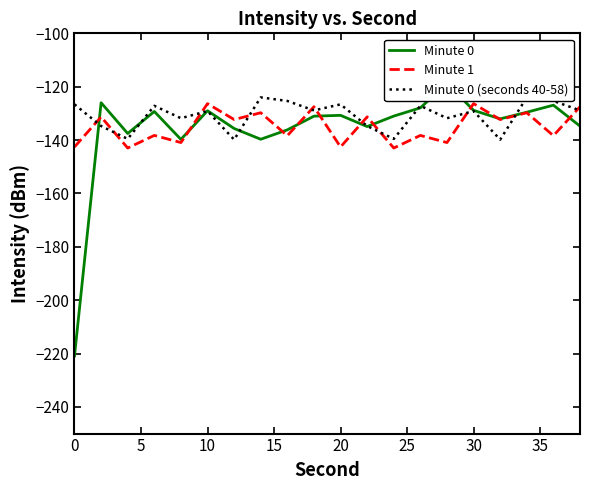

Is it true that Minute 1 equals -245.7 at 20?

False